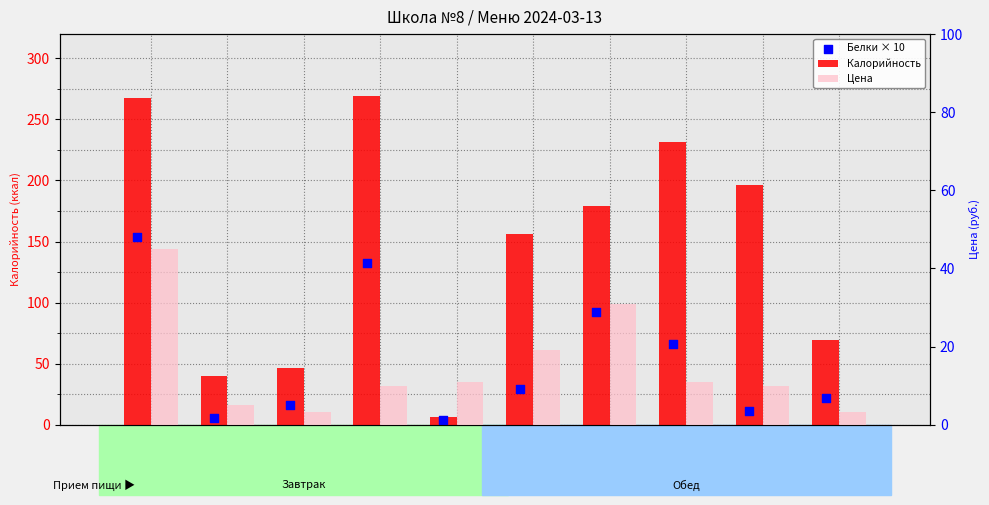

At how many categories does at least one series exceed 60?

7